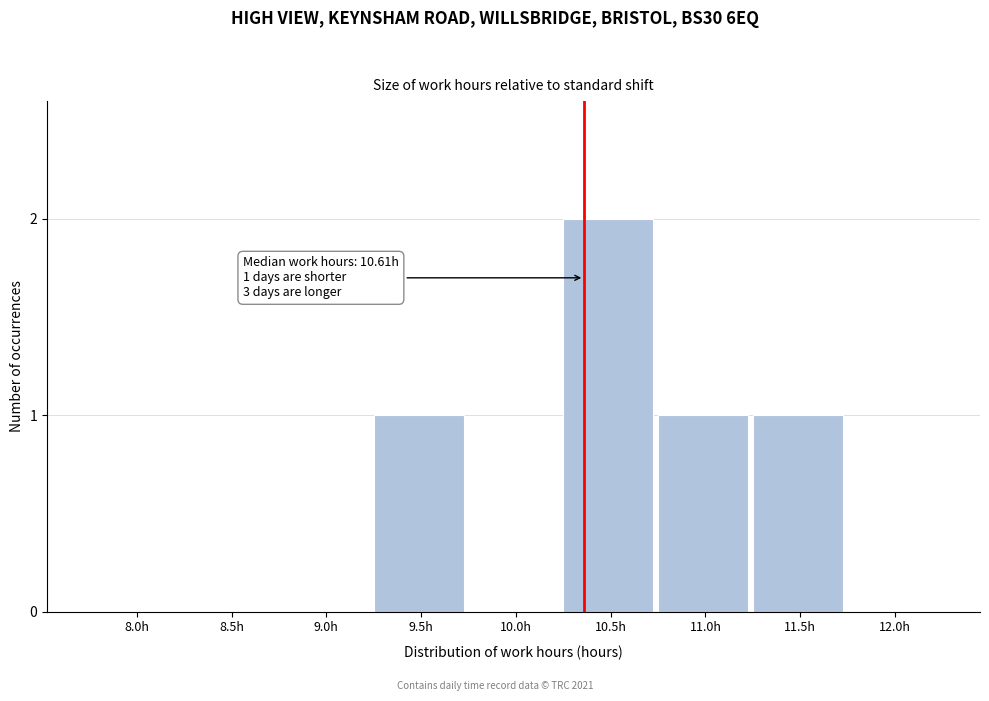

Reading right to left, what are all the values shown in this chart?

12.0h=0	11.5h=1	11.0h=1	10.5h=2	10.0h=0	9.5h=1	9.0h=0	8.5h=0	8.0h=0